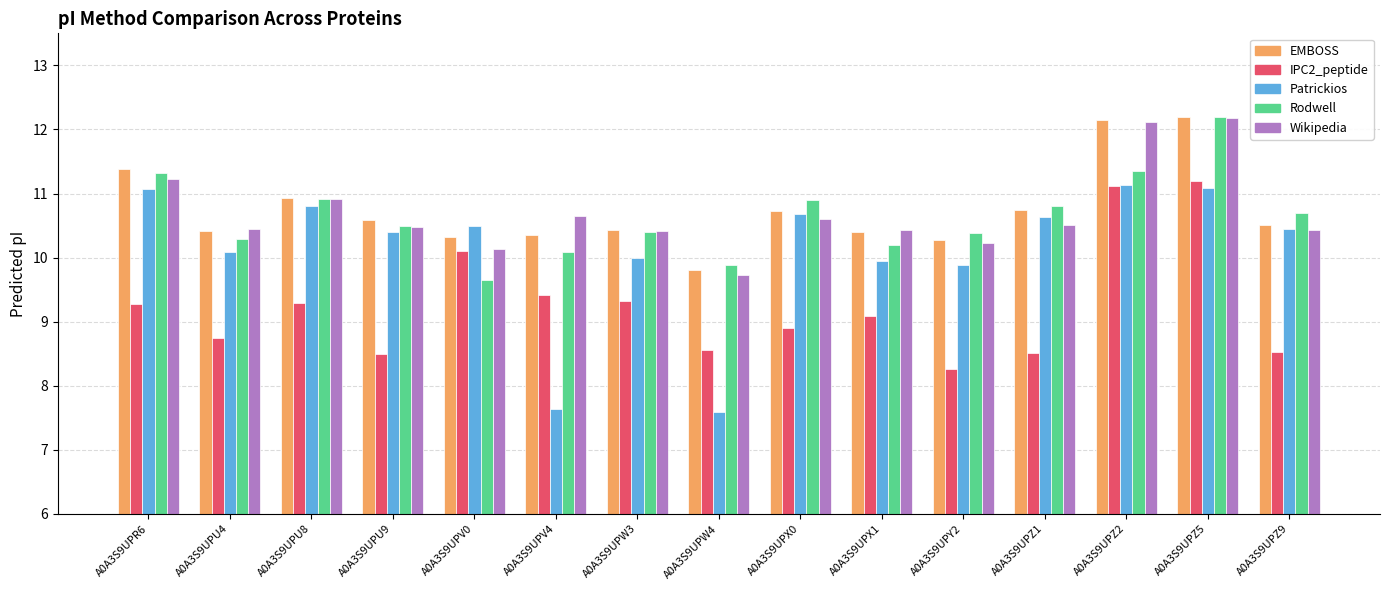

What is the label of the 3rd bar from the left?

A0A3S9UPU8